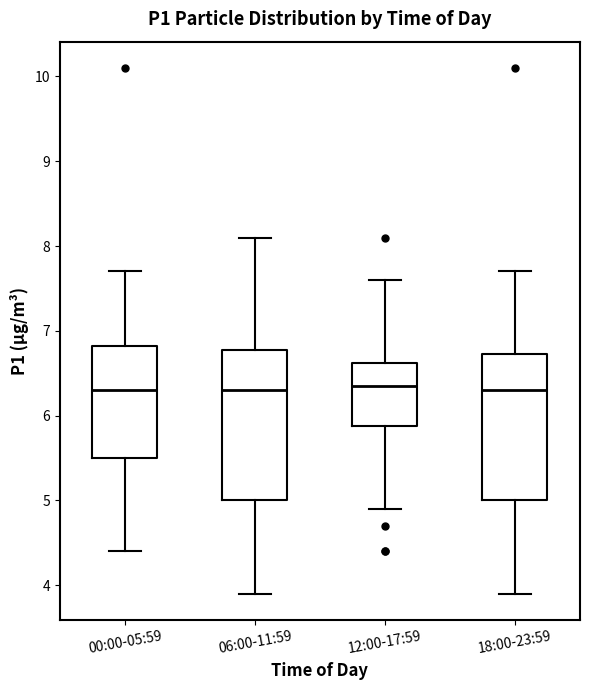

Reading left to right, read every box against the y-axis: the position of its median line, the range the box covers, and the ends of its whiskers. The values are not printed on the chart, so give them approximately, as read against the axis.

00:00-05:59: median 6.3, box 5.5 to 6.8, whiskers 4.4 to 7.7
06:00-11:59: median 6.3, box 5.0 to 6.8, whiskers 3.9 to 8.1
12:00-17:59: median 6.4, box 5.9 to 6.6, whiskers 4.9 to 7.6
18:00-23:59: median 6.3, box 5.0 to 6.7, whiskers 3.9 to 7.7